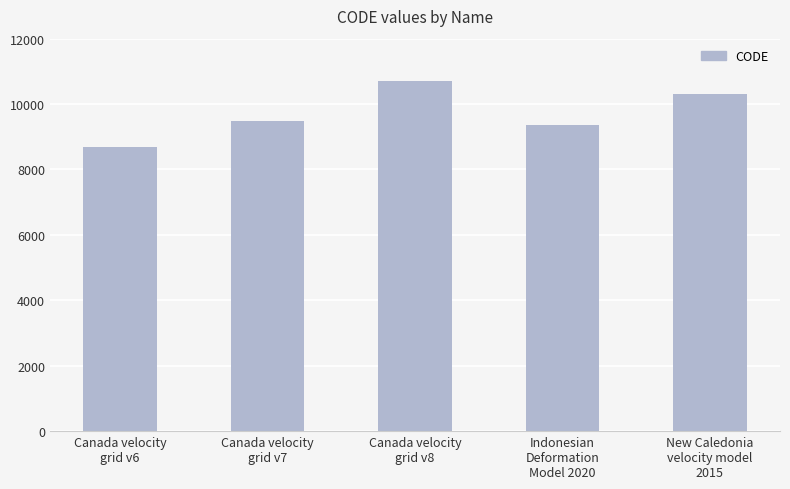

The chart shows a value of 2584 at Indonesian
Deformation
Model 2020. True or false?

False